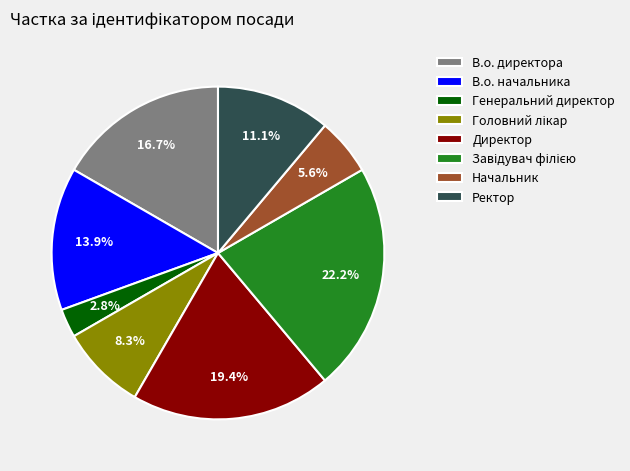

How much of the chart is everything except В.о. директора?

83.3%